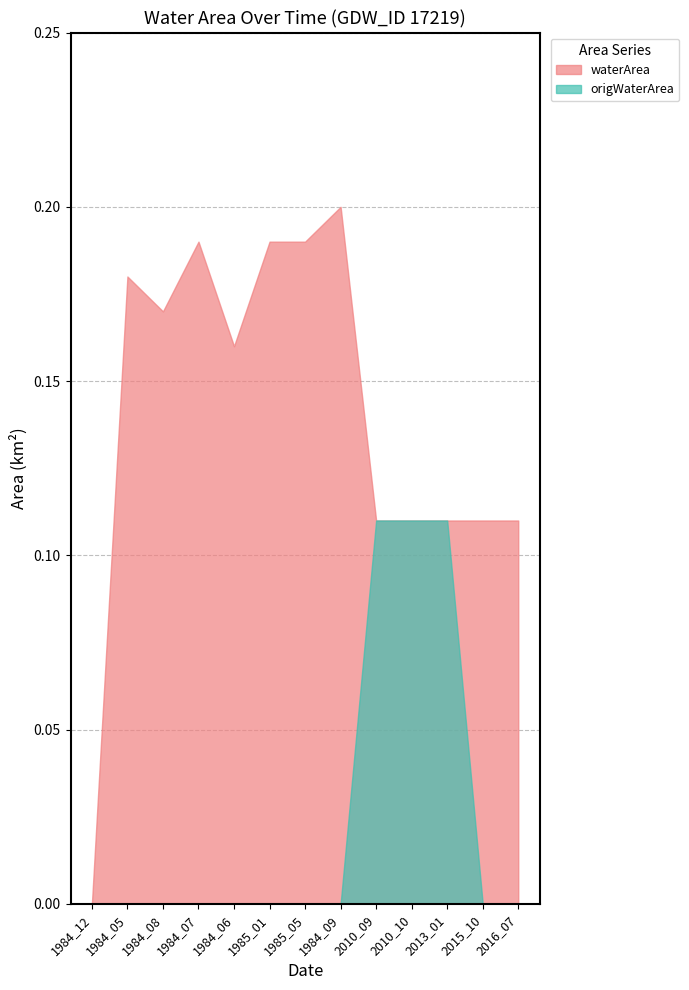

What is the difference between the second highest and second lowest values in the origWaterArea series?

0.1